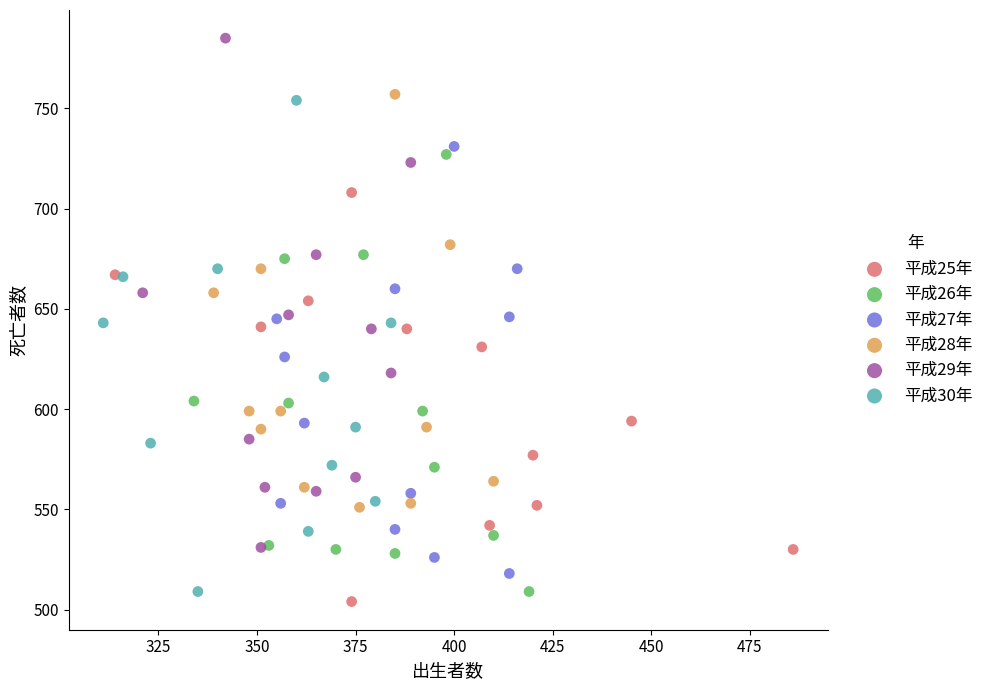

Which series reaches the maximum Y coordinate?

平成29年